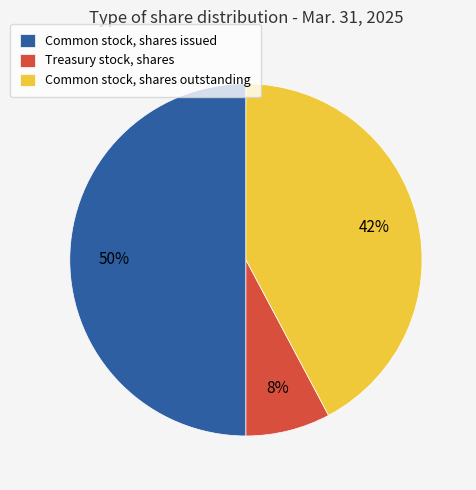

To the nearest percent, what is the difference between the largest and smallest slice percentages?

42%